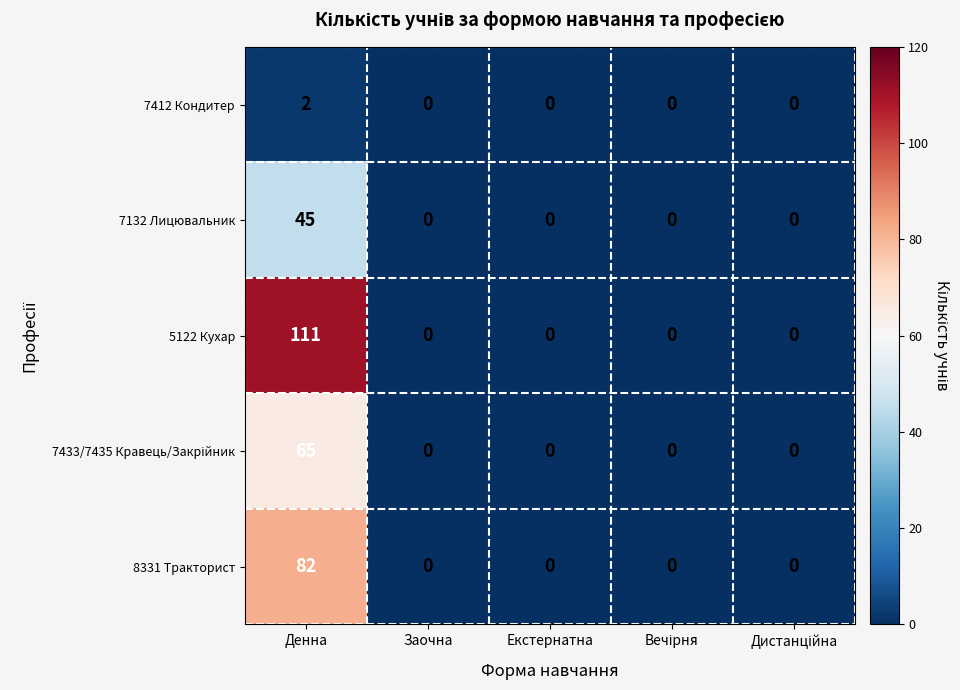

What is the sum of all 8331 Тракторист values?

82